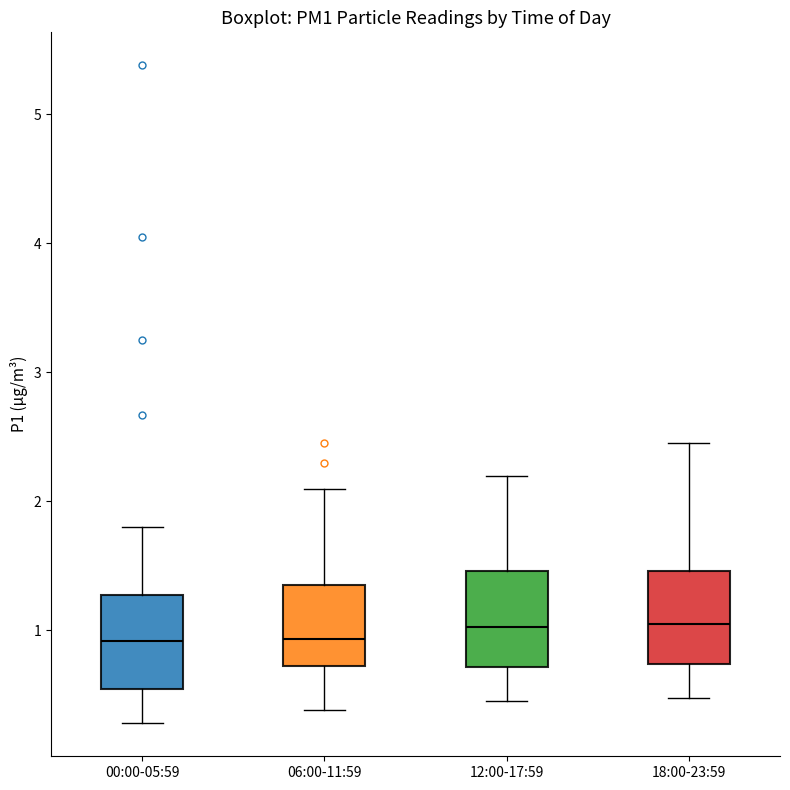

Reading left to right, read every box against the y-axis: the position of its median line, the range the box covers, and the ends of its whiskers. The values are not printed on the chart, so give them approximately, as read against the axis.

00:00-05:59: median 0.9, box 0.6 to 1.3, whiskers 0.3 to 1.8
06:00-11:59: median 0.9, box 0.7 to 1.4, whiskers 0.4 to 2.1
12:00-17:59: median 1.0, box 0.7 to 1.5, whiskers 0.5 to 2.2
18:00-23:59: median 1.1, box 0.7 to 1.5, whiskers 0.5 to 2.5